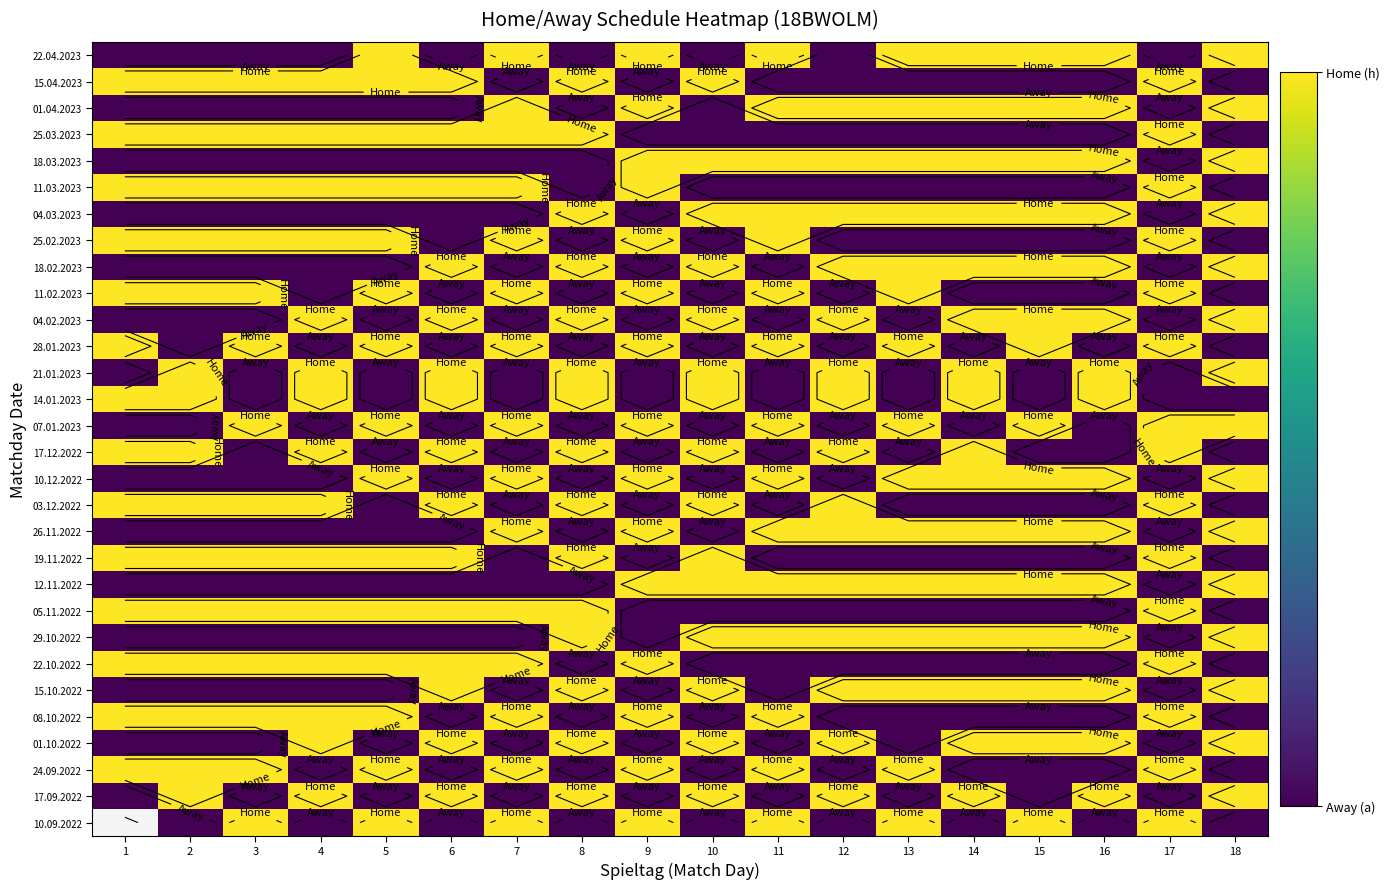

The value of 28.01.2023 at 18 is -0.5. True or false?

False